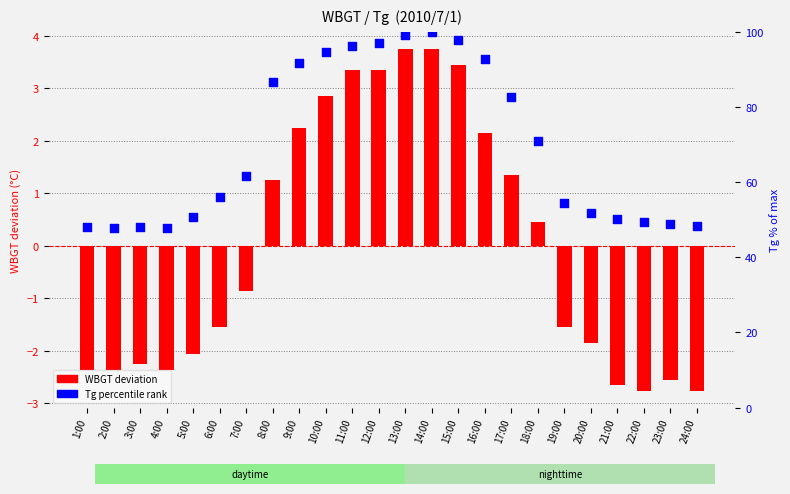

What are all the series names shown in the legend?

WBGT deviation, Tg percentile rank